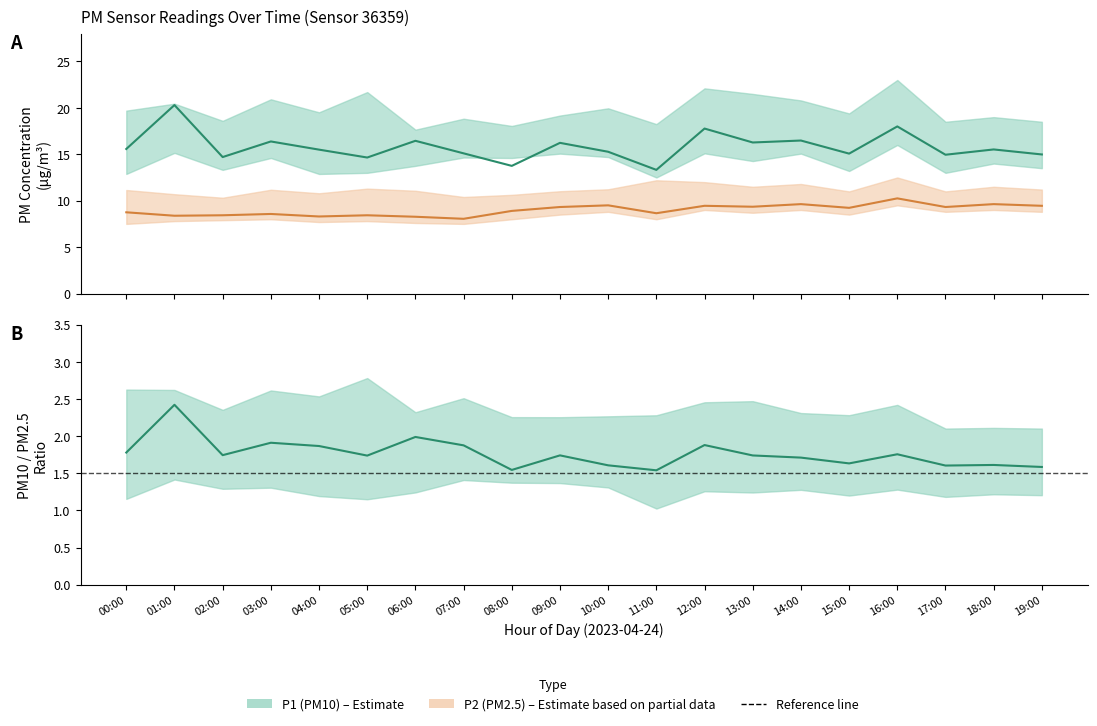

Is it true that P1_lower equals 14.7 at 10:00?

True